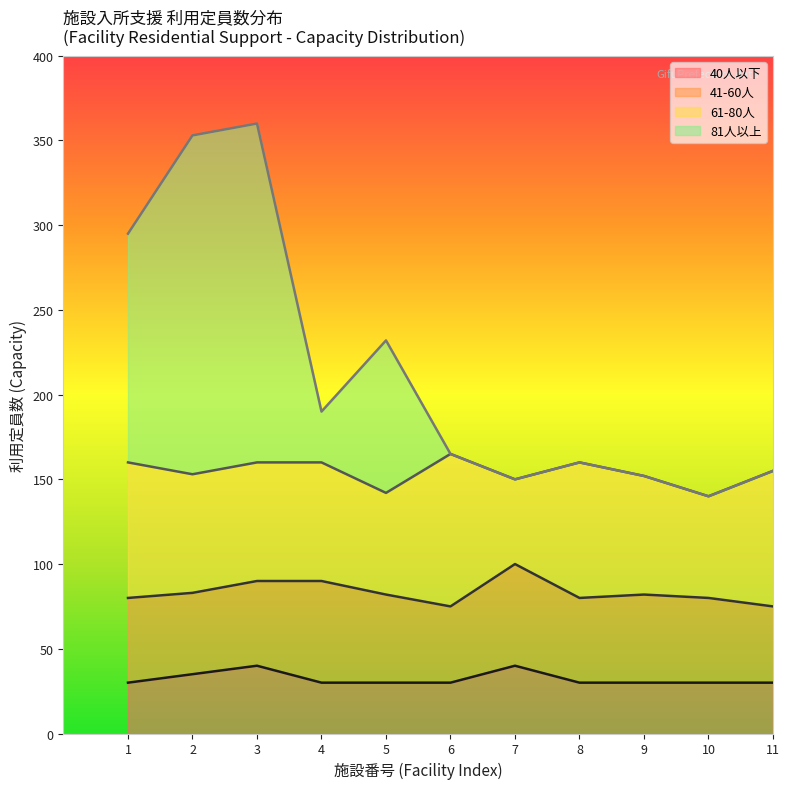

What is the maximum value shown in the chart?

360